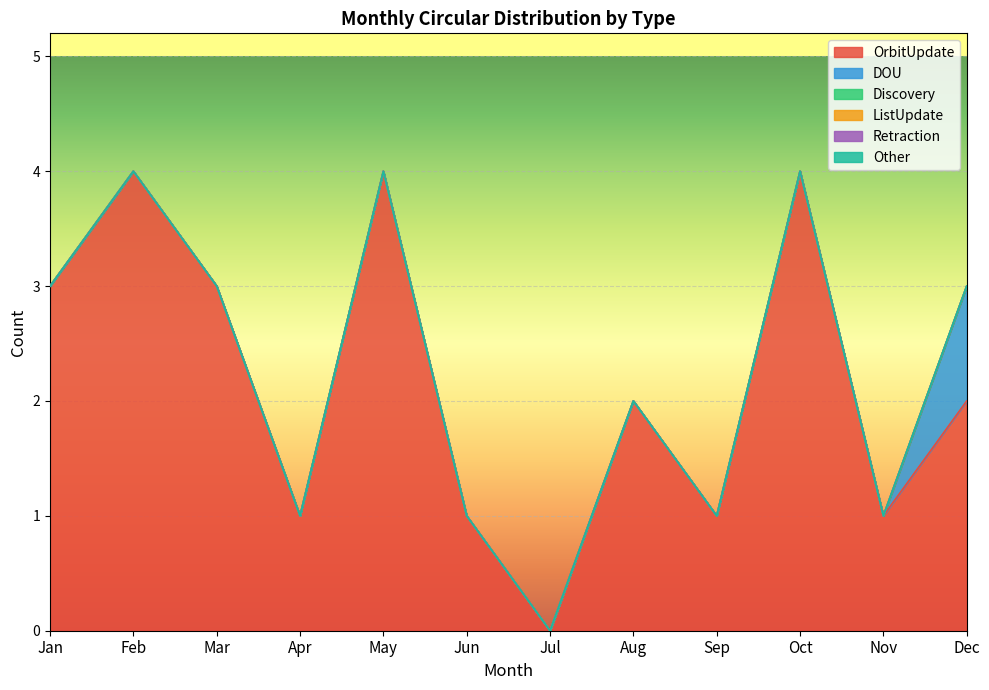

Reading left to right, what are all the values shown in this chart?

OrbitUpdate: 3	4	3	1	4	1	0	2	1	4	1	2
DOU: 0	0	0	0	0	0	0	0	0	0	0	1
Discovery: 0	0	0	0	0	0	0	0	0	0	0	0
ListUpdate: 0	0	0	0	0	0	0	0	0	0	0	0
Retraction: 0	0	0	0	0	0	0	0	0	0	0	0
Other: 0	0	0	0	0	0	0	0	0	0	0	0